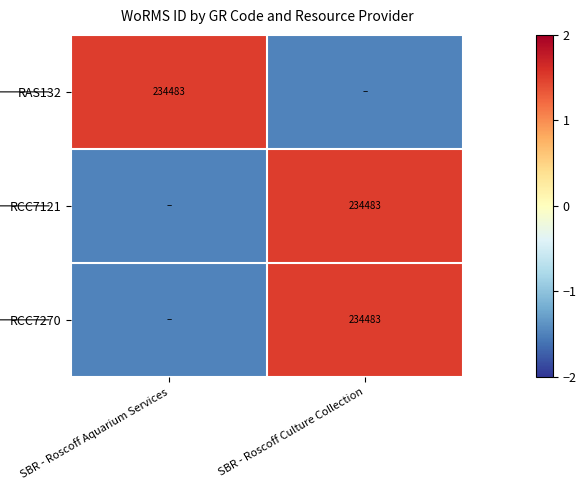

True or false: RCC7270 has a value of 234483.0 at SBR - Roscoff Culture Collection.

True